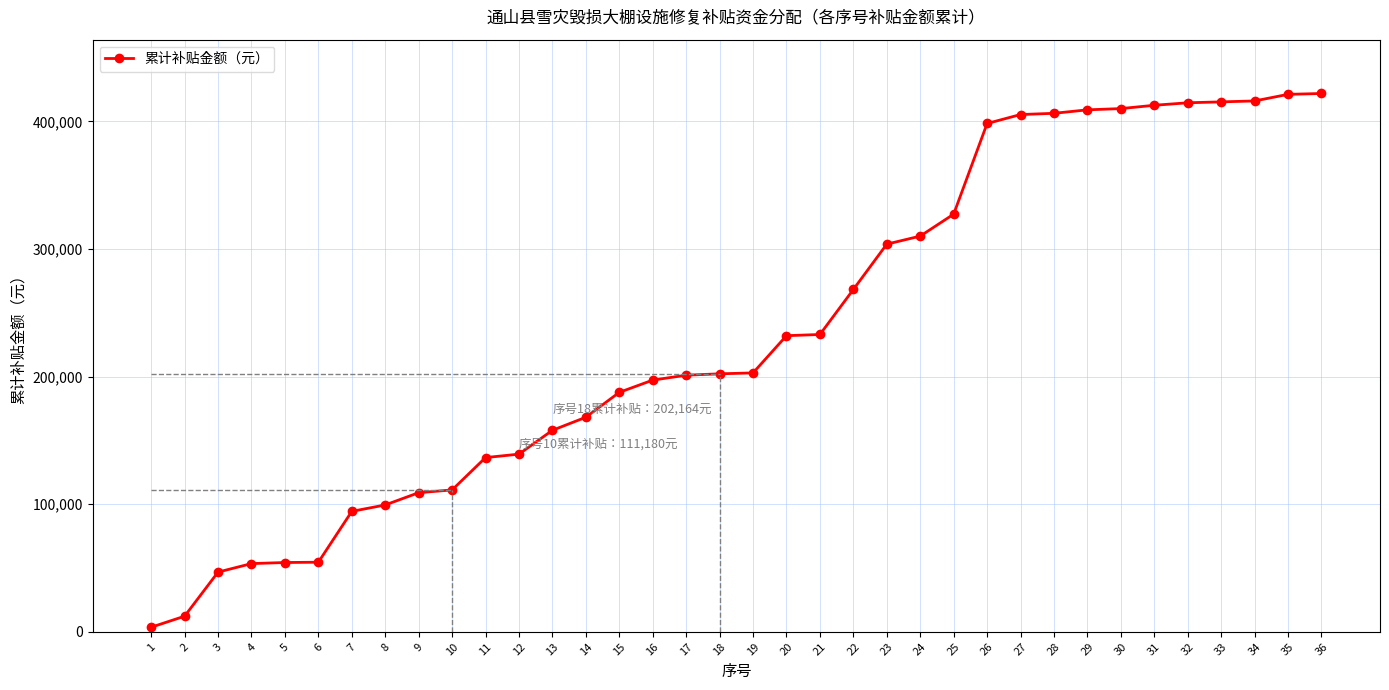

The chart shows a value of 584779 at 25. True or false?

False